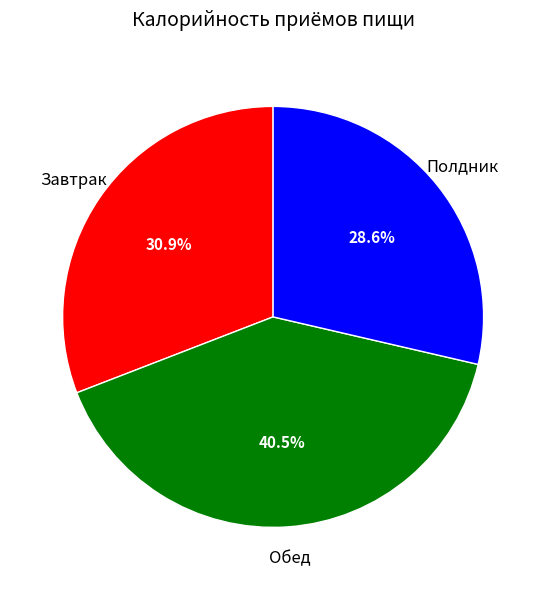

To the nearest percent, what is the difference between the largest and smallest slice percentages?

12%